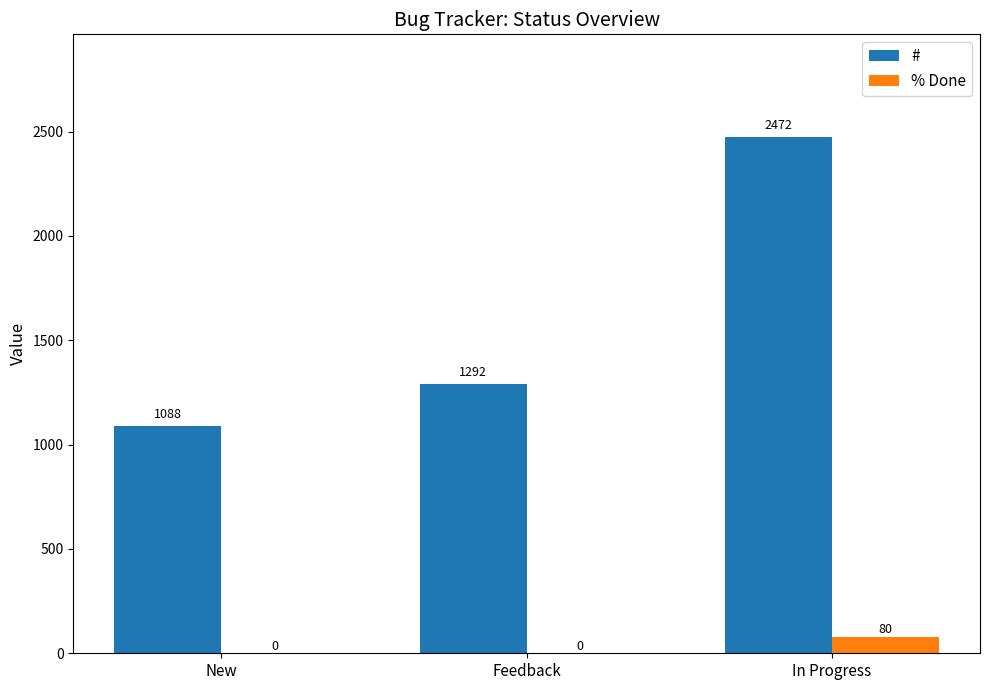

What is the sum of the % Done values at In Progress and New?

80